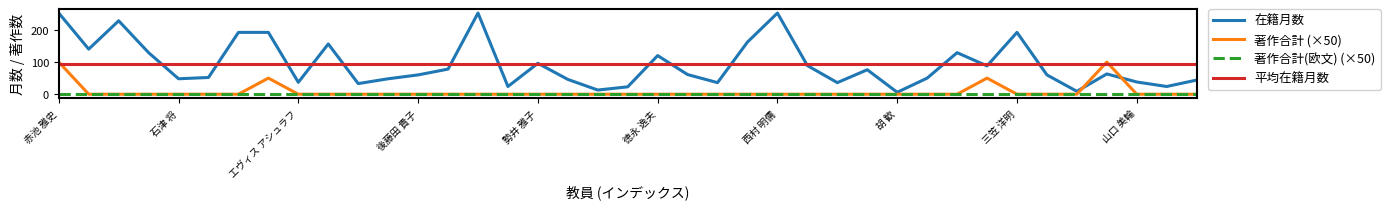

What is the maximum value shown in the chart?

252.0